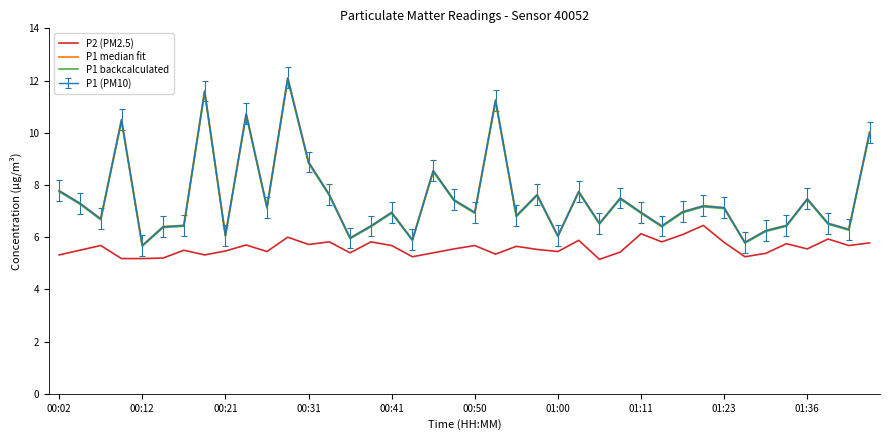

How many interior local peaks does the P1 median fit series have?

12